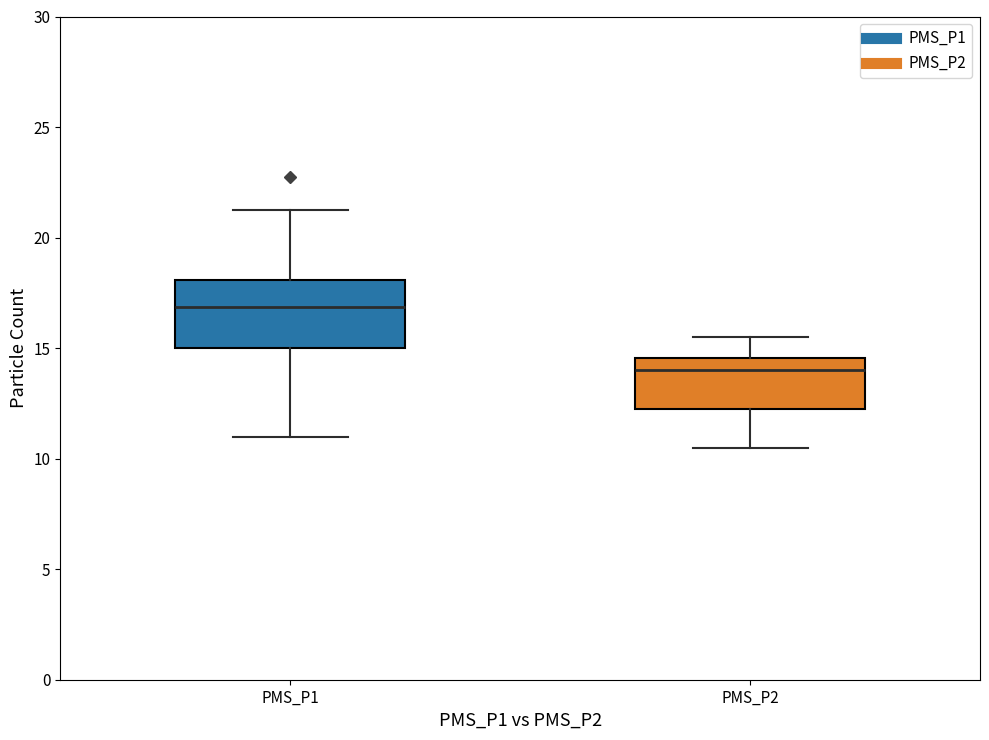

Reading left to right, read every box against the y-axis: the position of its median line, the range the box covers, and the ends of its whiskers. The values are not printed on the chart, so give them approximately, as read against the axis.

PMS_P1: median 17.0, box 15.0 to 18.0, whiskers 11.0 to 21.5
PMS_P2: median 14.0, box 12.5 to 14.5, whiskers 10.5 to 15.5